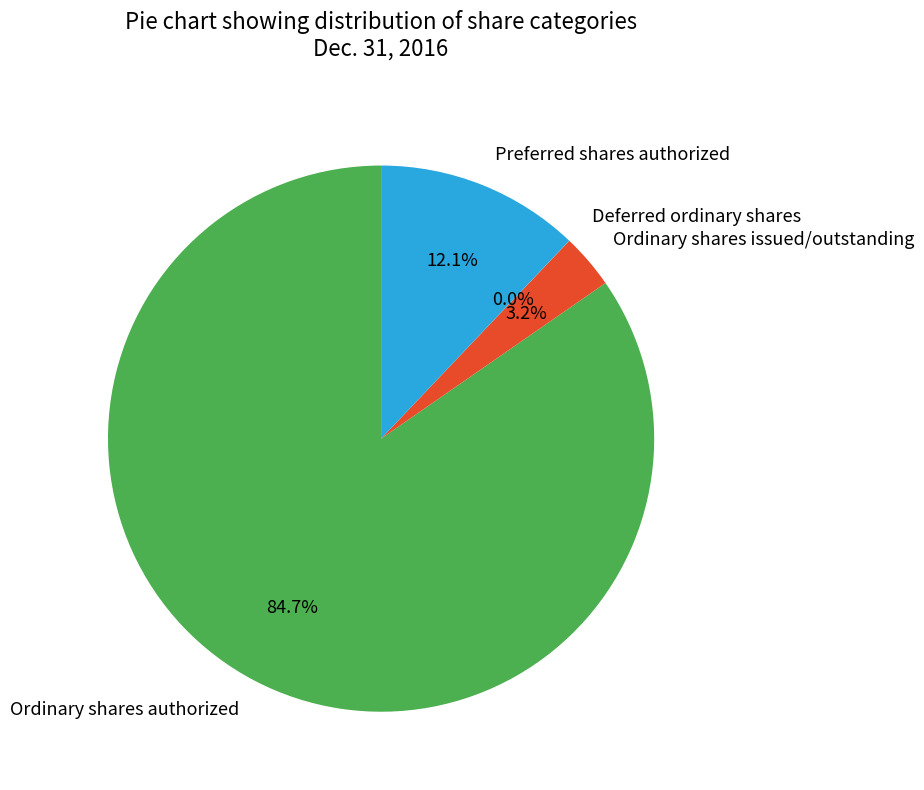

What is the majority slice?

Ordinary shares authorized